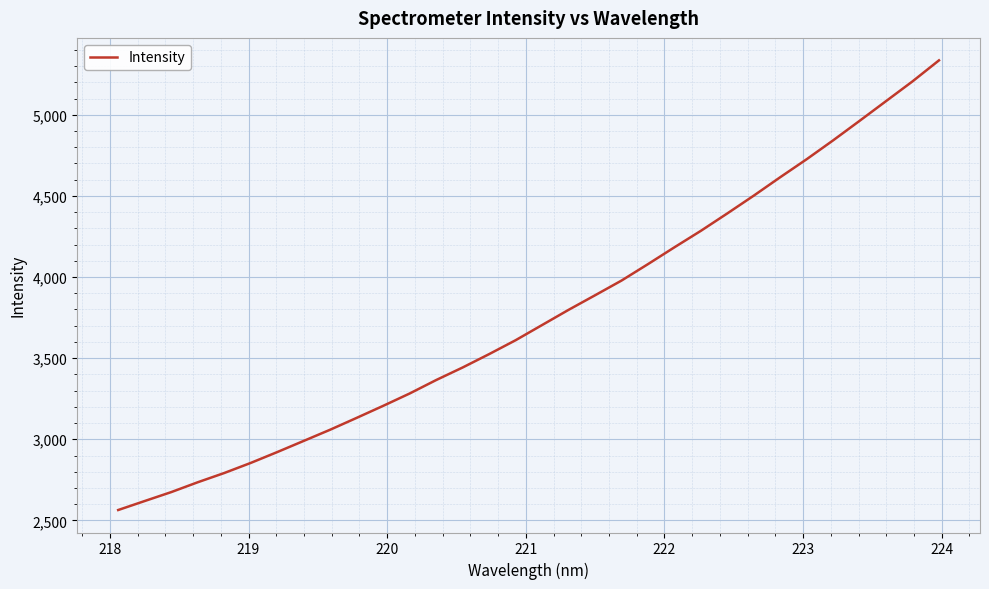

What is the maximum value shown in the chart?

5335.1